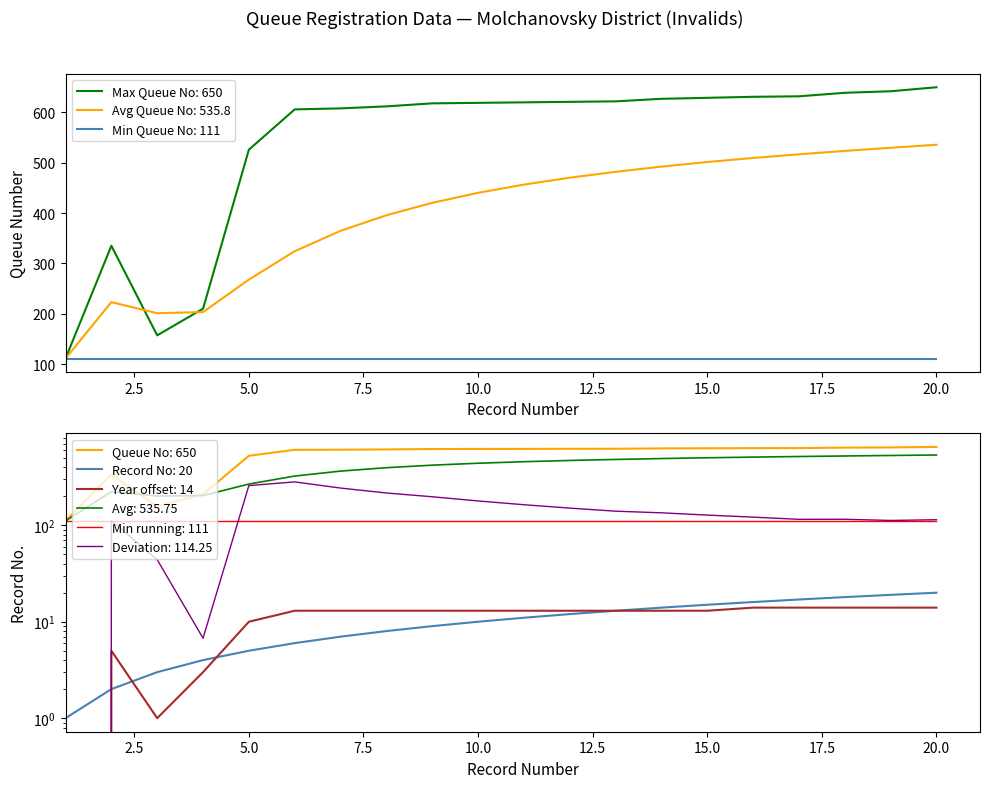

Is the value of Record Number at 15 greater than the value of Queue Number at 4?

No